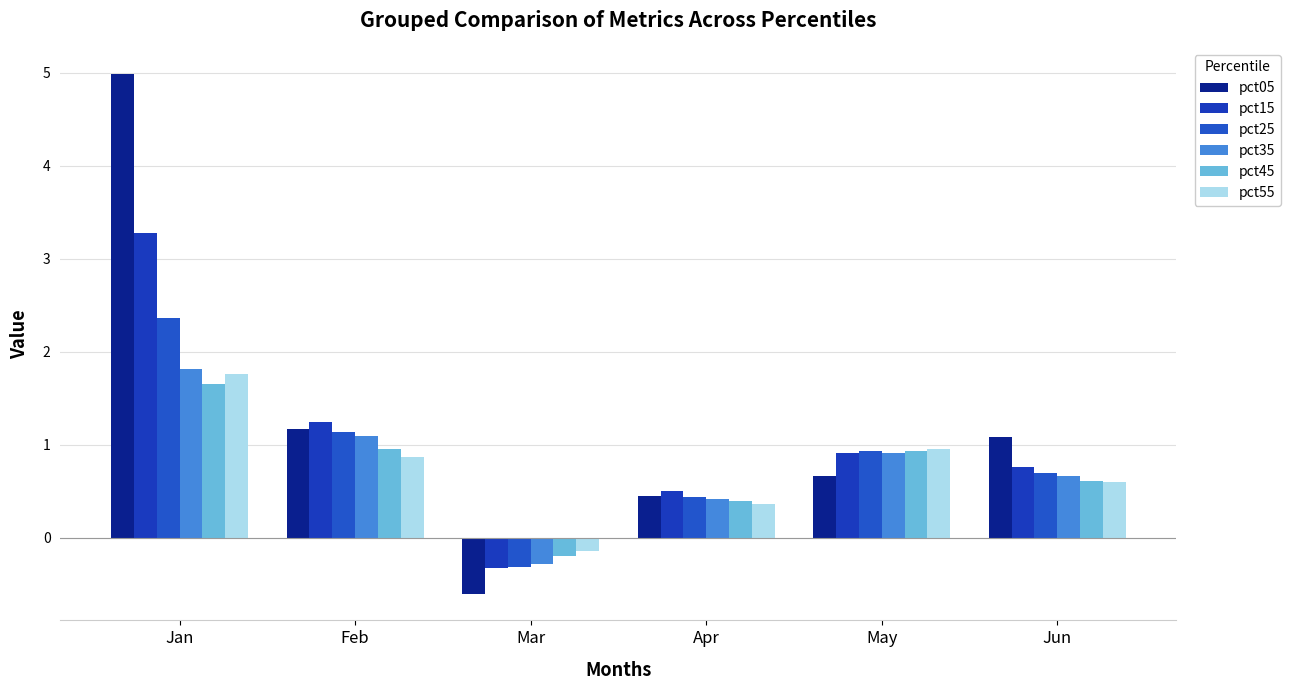

Where is pct15 nearest to the value 1?

May